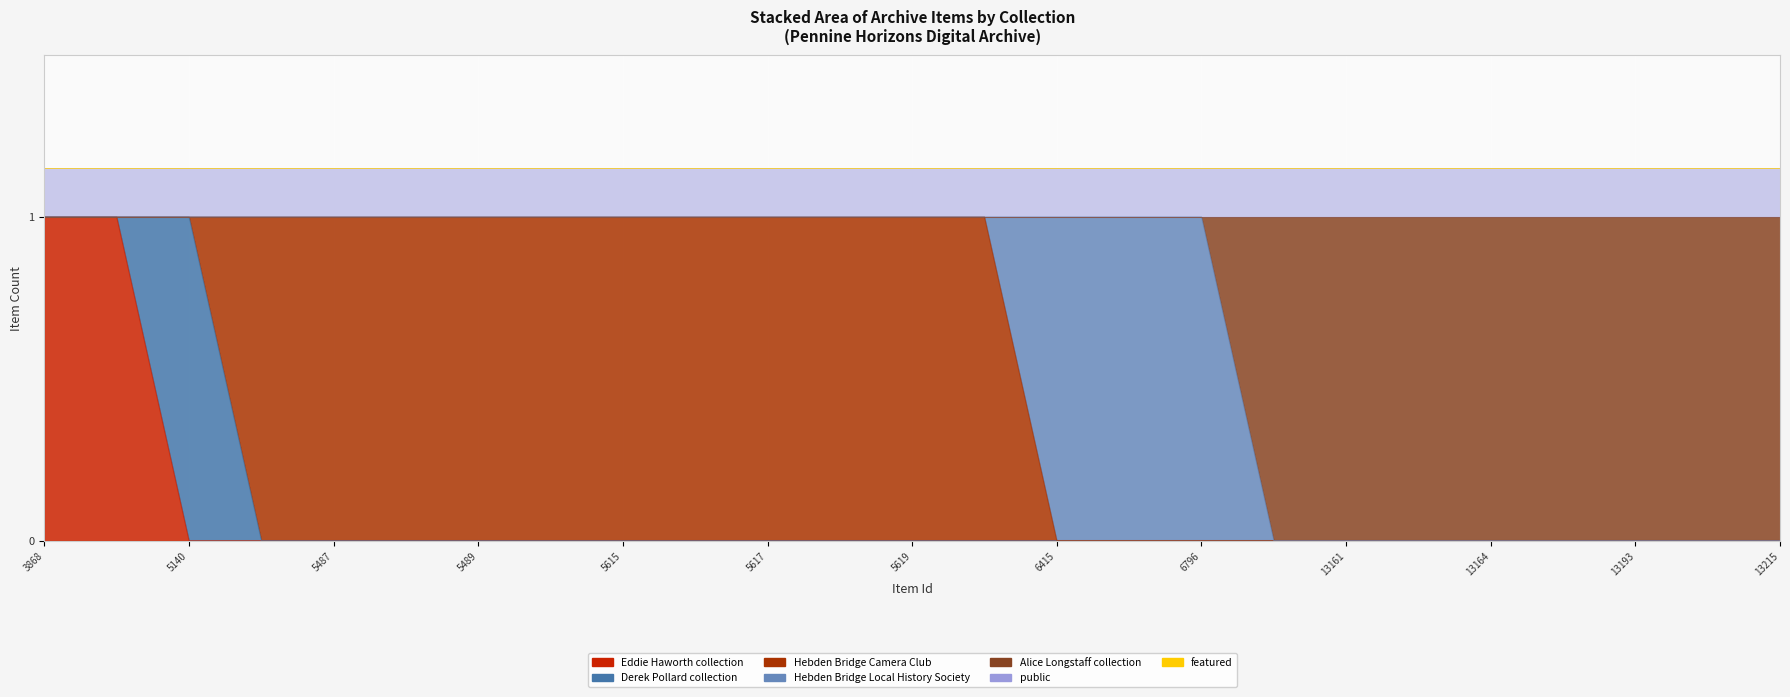

Is the value of public at 5469 greater than the value of featured at 5615?

Yes